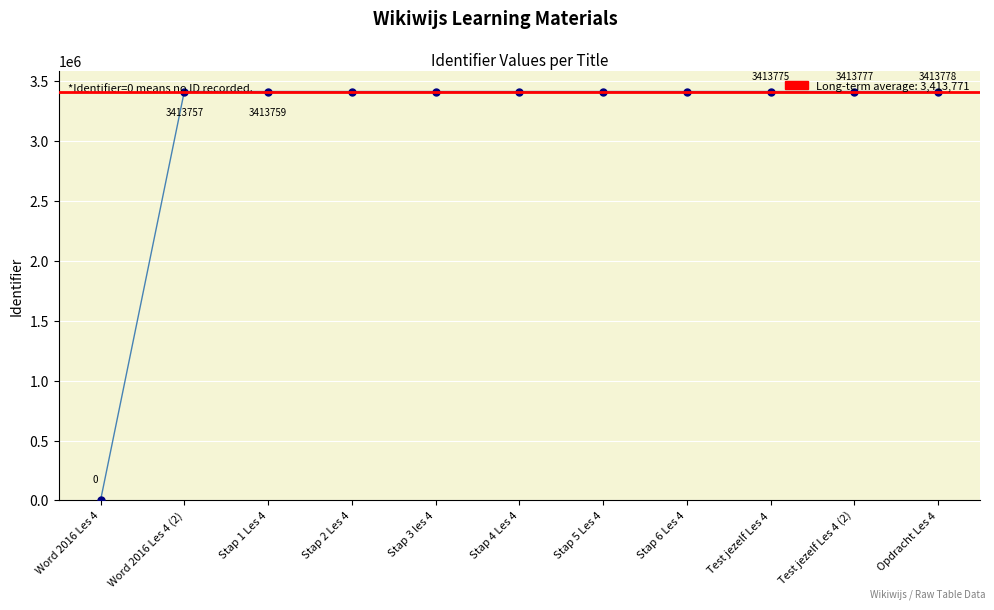

Between Stap 6 Les 4 and Stap 1 Les 4, which is larger?

Stap 6 Les 4